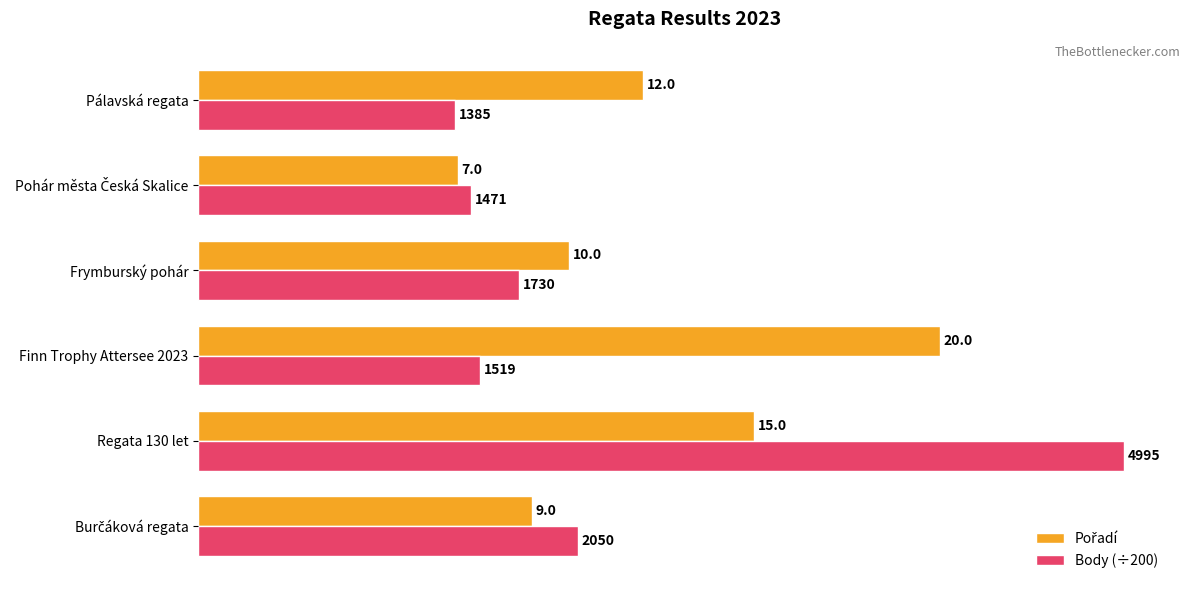

What value does the Body (÷200) series have at Regata 130 let?

25.0